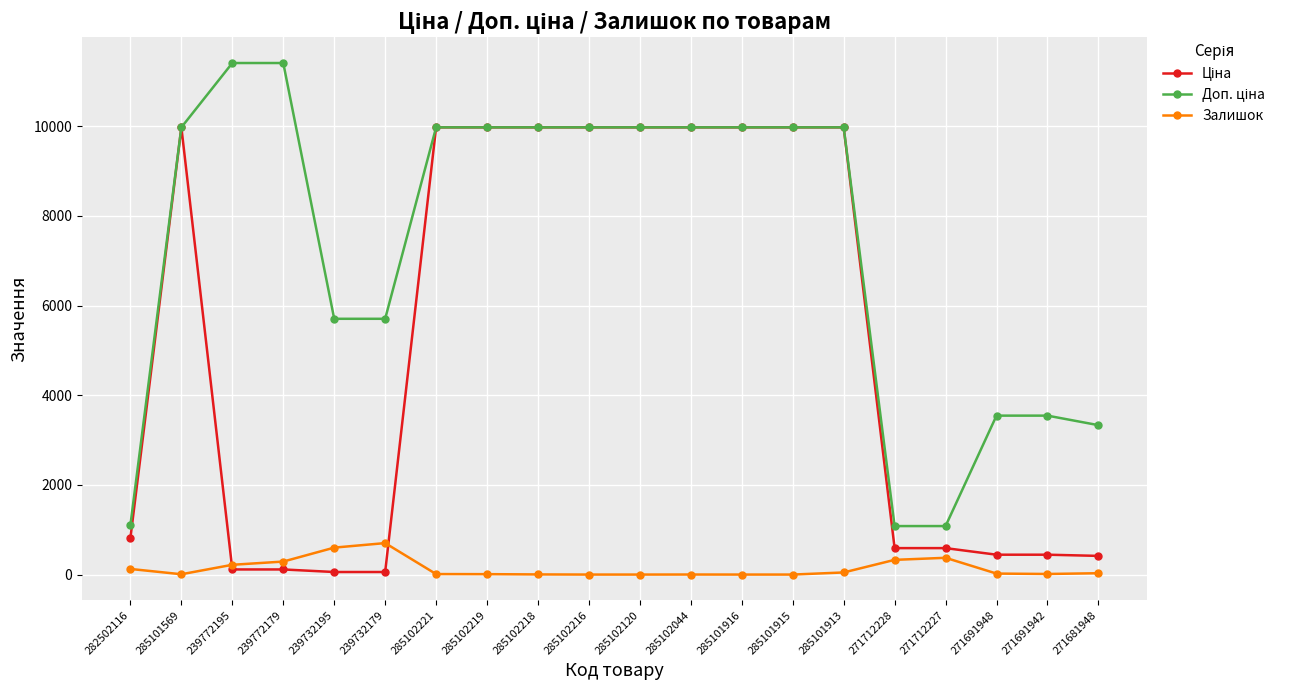

True or false: Залишок has more than 1 interior local peaks.

True